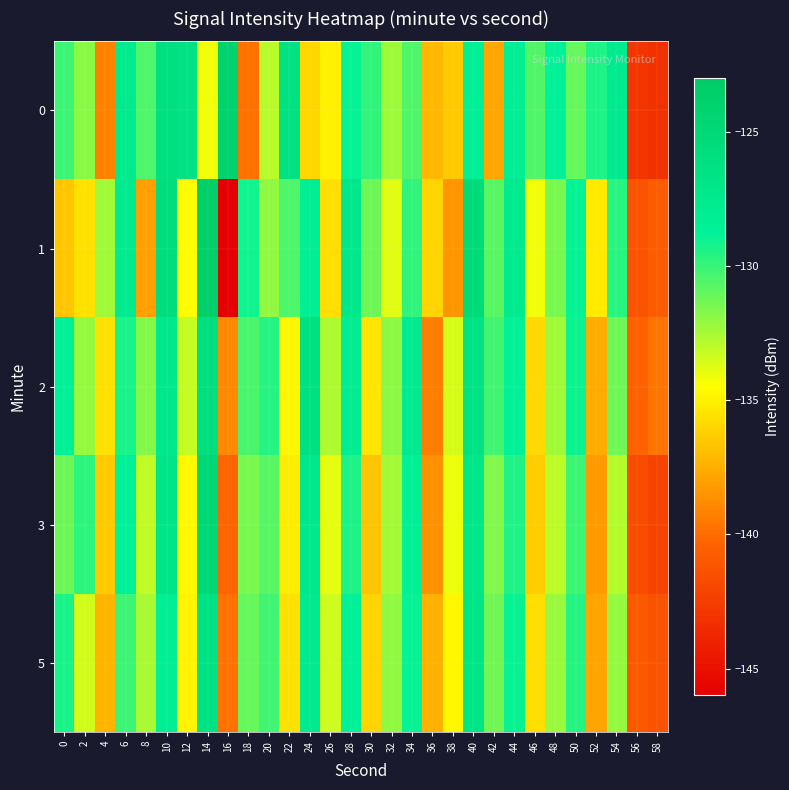

At which category does the chart reach its peak across all series?

14